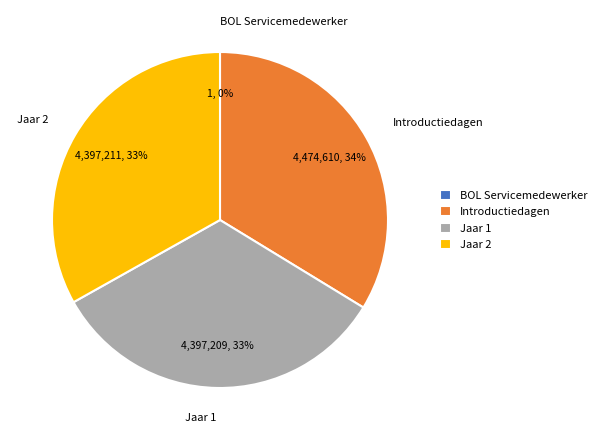

What is the ratio of the value at Jaar 2 to the value at Introductiedagen?

1.0